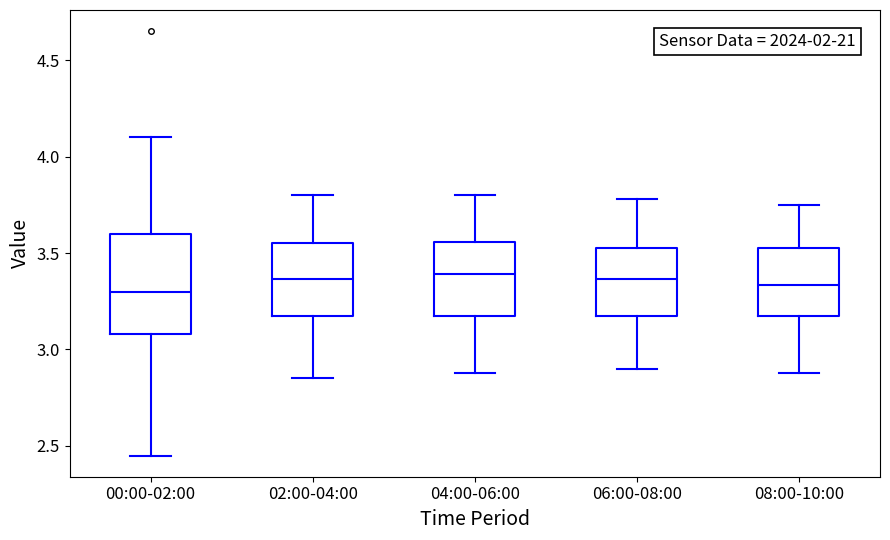

Where does the median line of the box for 00:00-02:00 sit on the y-axis? The values are not printed on the chart, so give them approximately, as read against the axis.

3.30